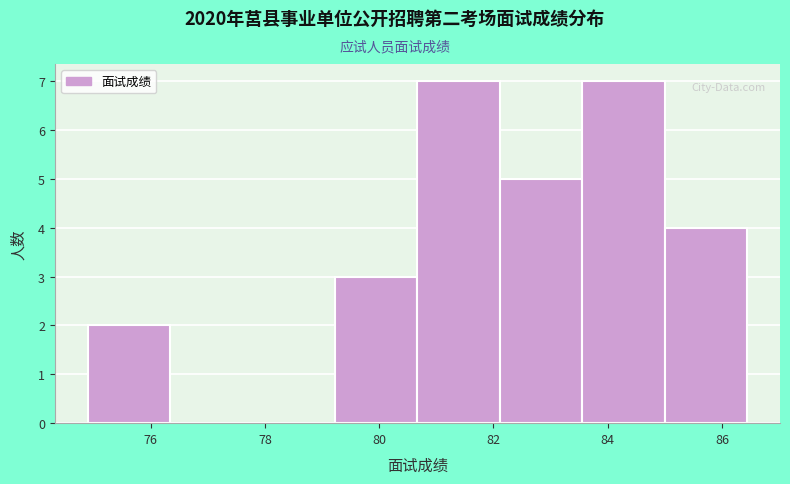

Reading left to right, transcribe this chart: for each bar, give the range it covers on the x-axis and its height. Neither the bar edges nor the heights are printed on the chart, so give them approximately, as read against the axes.

75.0 to 76.4: 2
76.4 to 77.8: 0
77.8 to 79.2: 0
79.2 to 80.6: 3
80.6 to 82.2: 7
82.2 to 83.6: 5
83.6 to 85.0: 7
85.0 to 86.4: 4